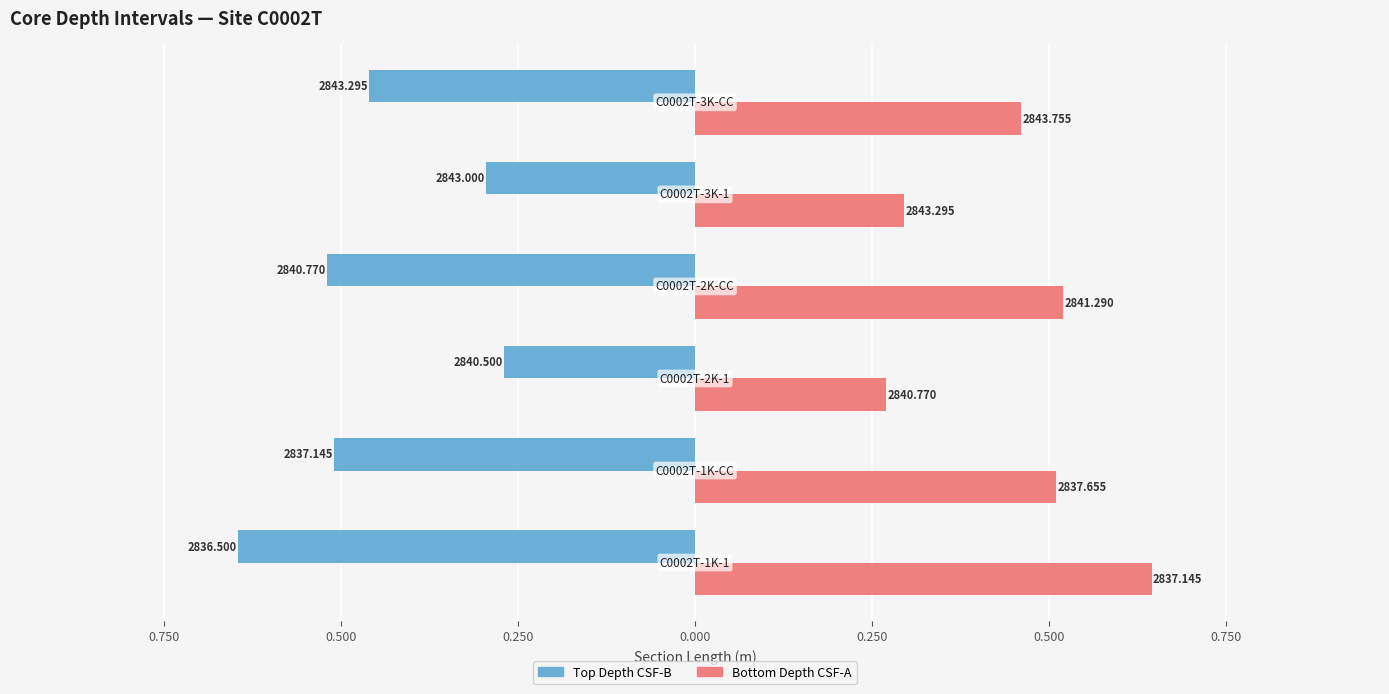

Reading right to left, what are all the values shown in this chart?

Top Depth CSF-B: -0.5	-0.3	-0.5	-0.3	-0.5	-0.6
Bottom Depth CSF-A: 0.5	0.3	0.5	0.3	0.5	0.6